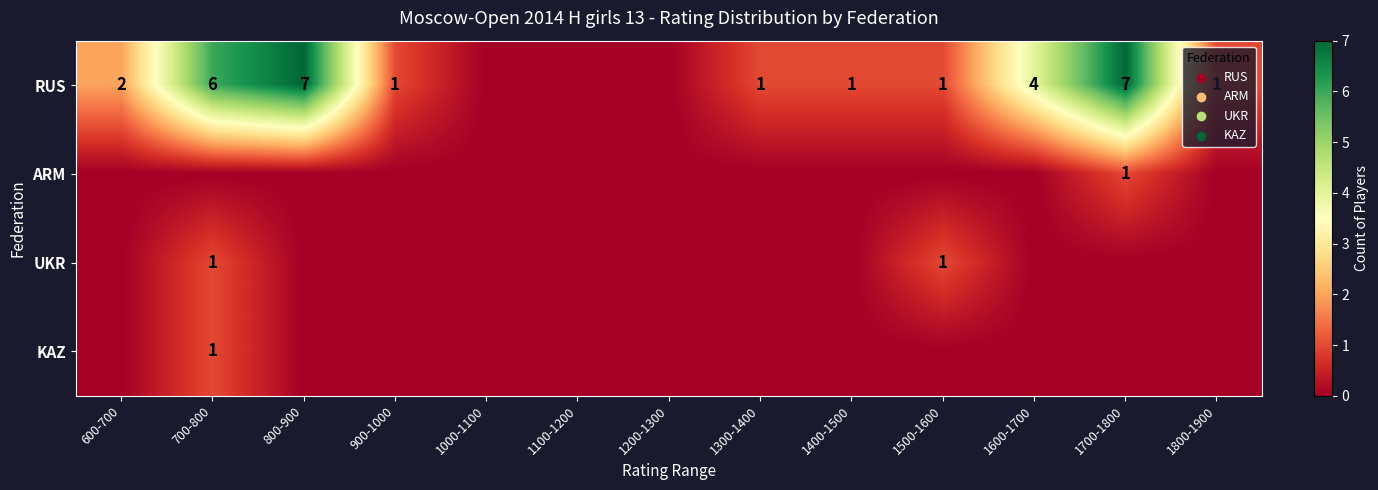

How many KAZ values are between 0 and 1?

13